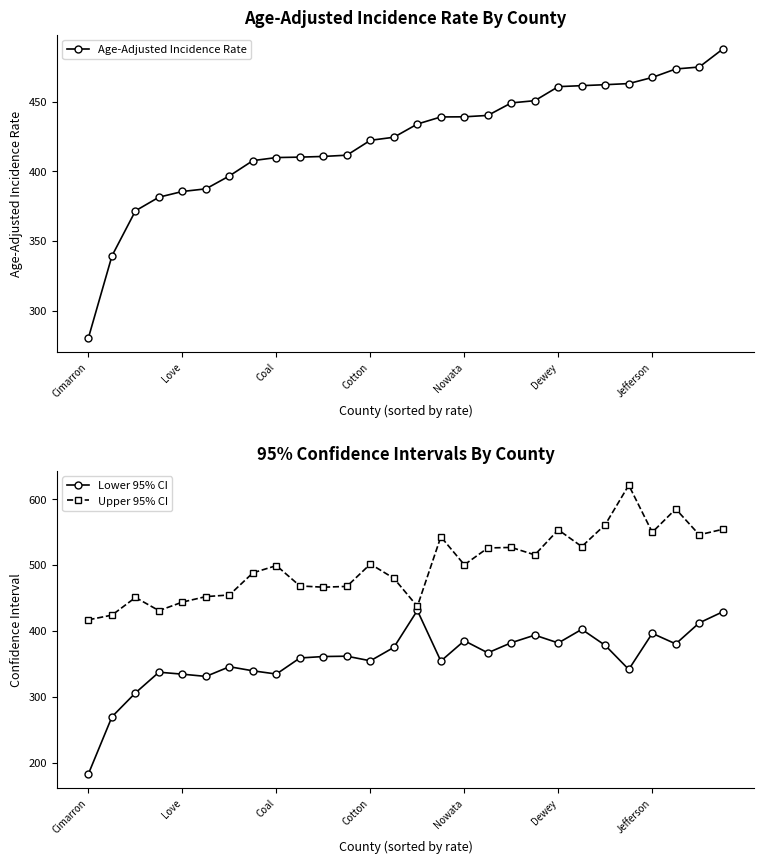

Does the chart display data point markers on the line(s)?

Yes